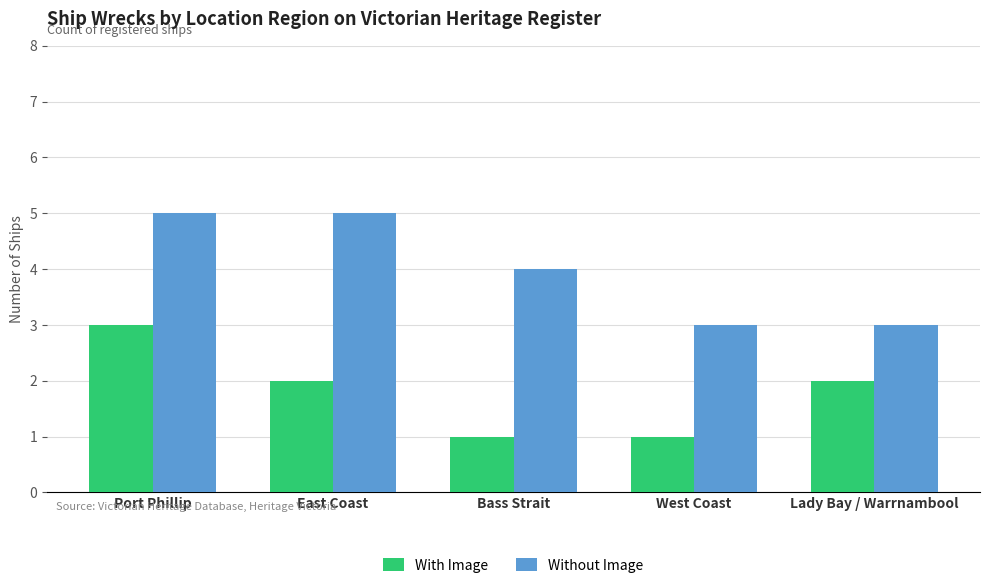

What is the approximate value of Without Image at Bass Strait?

4